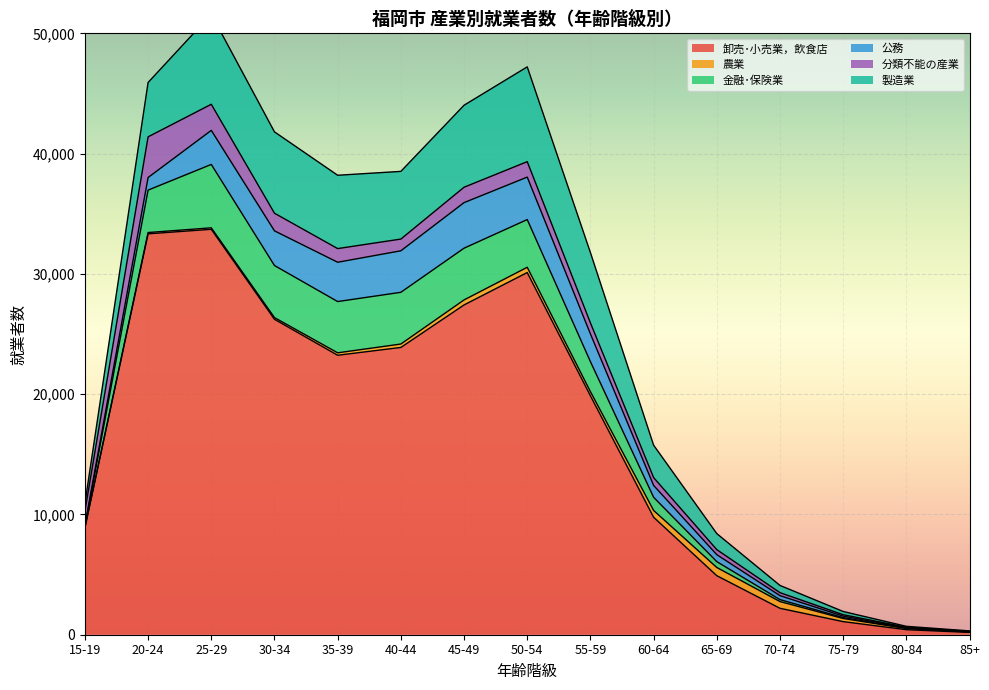

How many data points in 農業 are above 262?

7